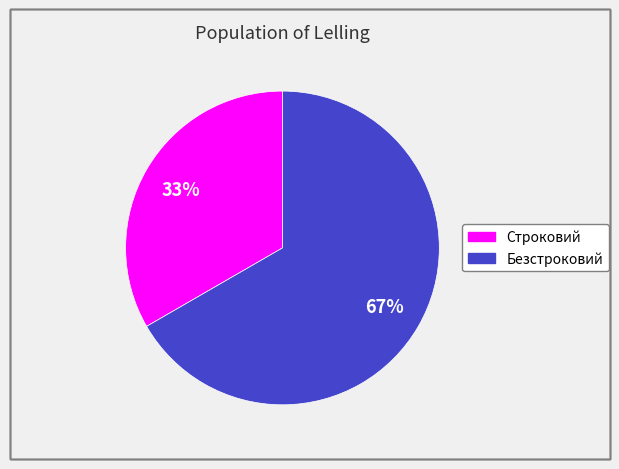

Which has a higher value, Строковий or Безстроковий?

Безстроковий